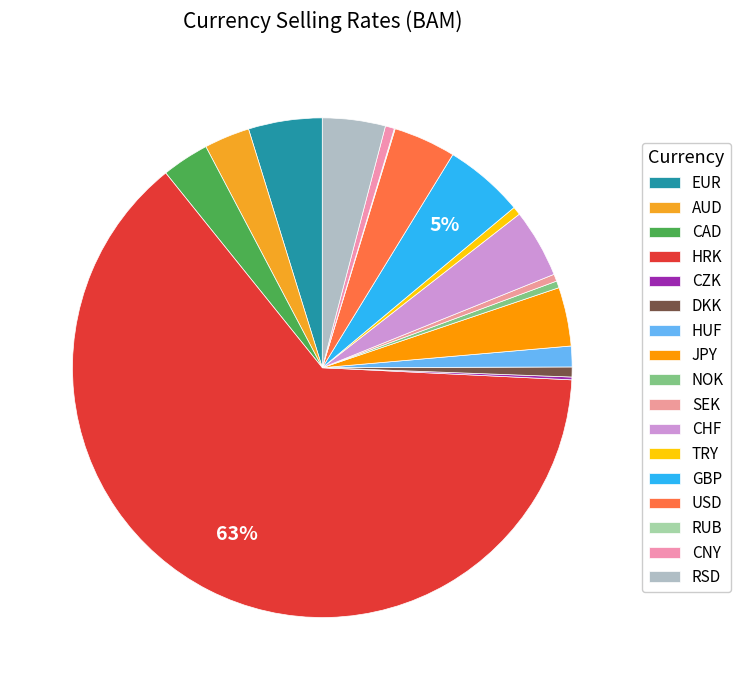

To the nearest percent, what percentage of the pie is CHF?

4%